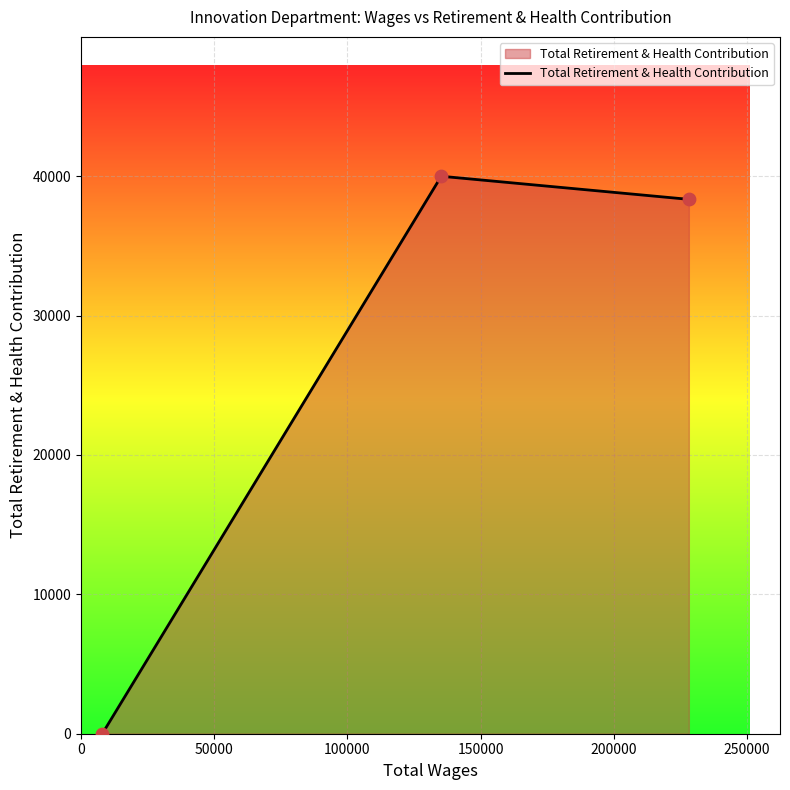

What is the greatest value displayed?

39995